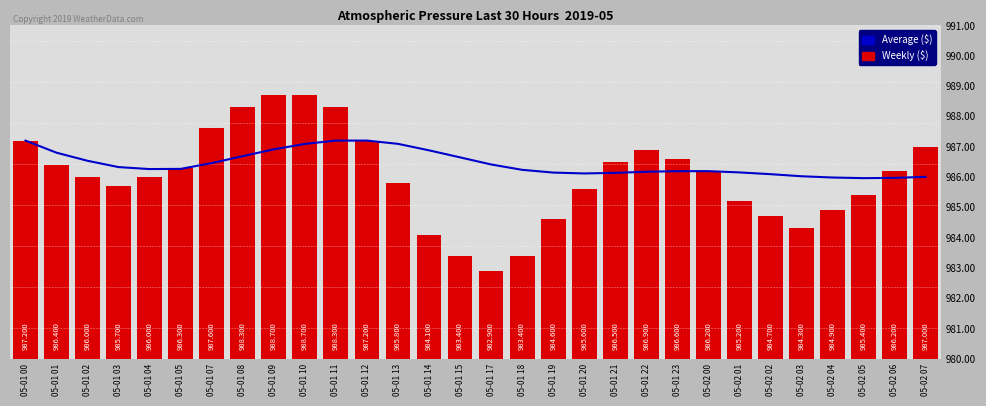

What is the sum of the Weekly ($) values at 05-01 15 and 05-01 12?

1970.6